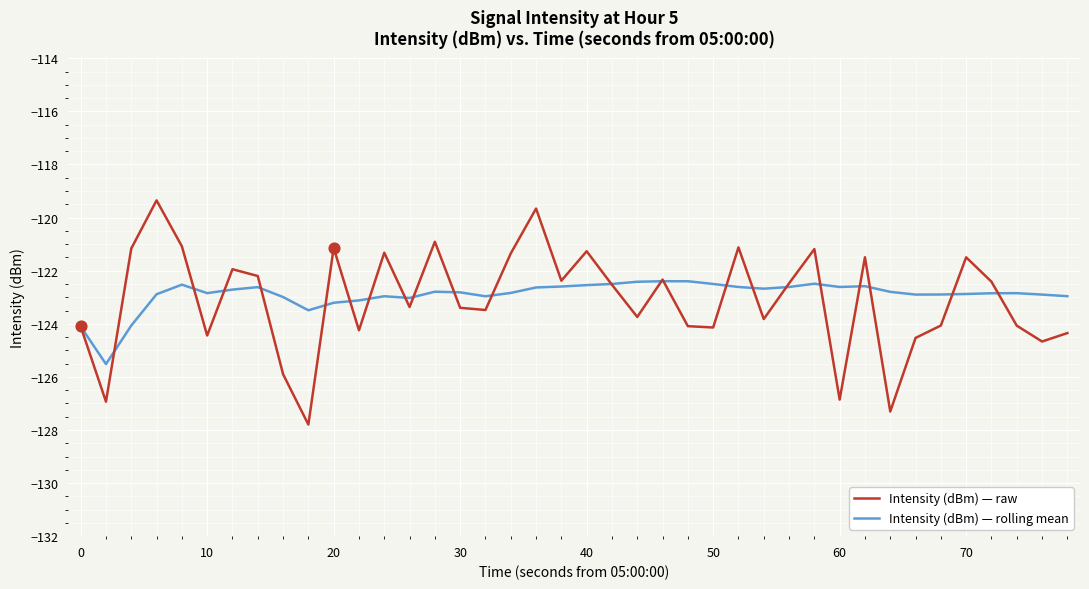

Which series has the widest spread of values?

Intensity (dBm) — raw